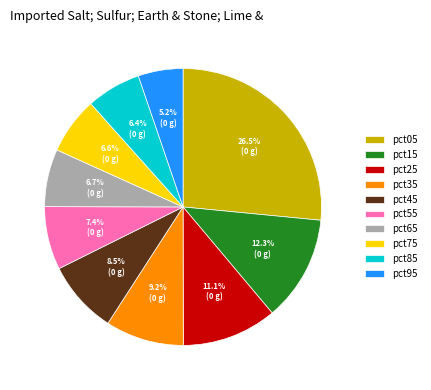

What is the largest slice in the pie chart?

pct05